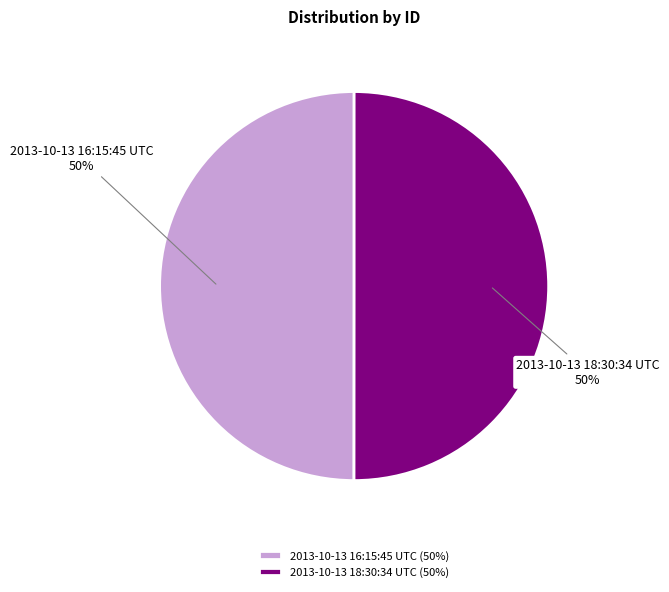

Is it true that 2013-10-13 18:30:34 UTC is 50% of the pie?

True